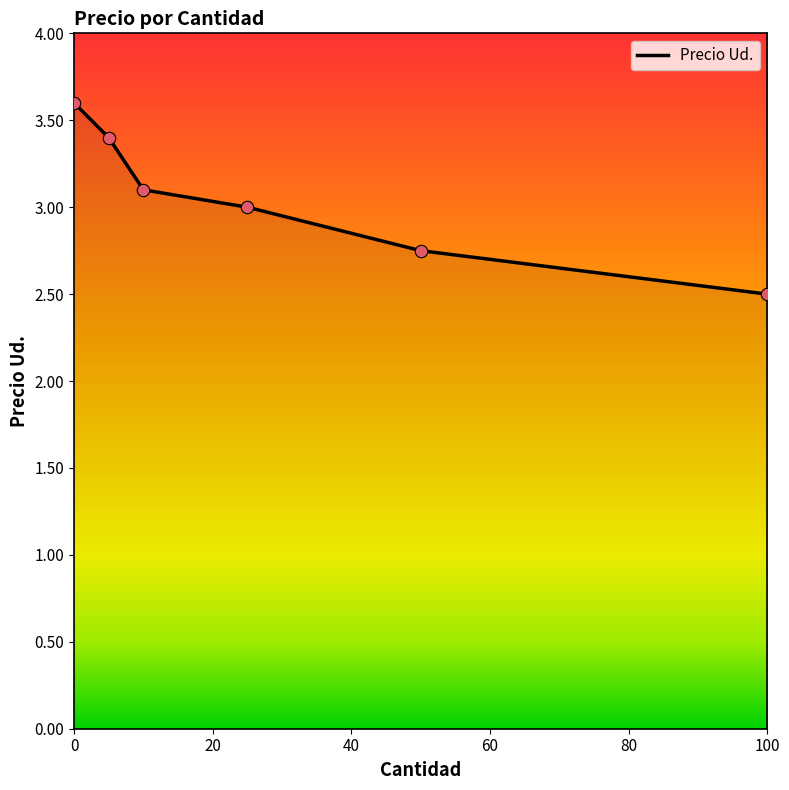

What is the maximum value shown in the chart?

3.6